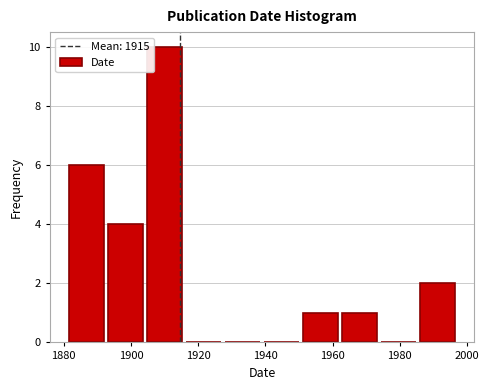

Reading left to right, list every bar in this chart as the range it spans on the x-axis followed by its height. Neither the bar edges nor the heights are printed on the chart, so give them approximately, as read against the axes.

1881.0 to 1892.6: 6
1892.6 to 1904.2: 4
1904.2 to 1915.8: 10
1915.8 to 1927.4: 0
1927.4 to 1939.0: 0
1939.0 to 1950.6: 0
1950.6 to 1962.2: 1
1962.2 to 1973.8: 1
1973.8 to 1985.4: 0
1985.4 to 1997.0: 2